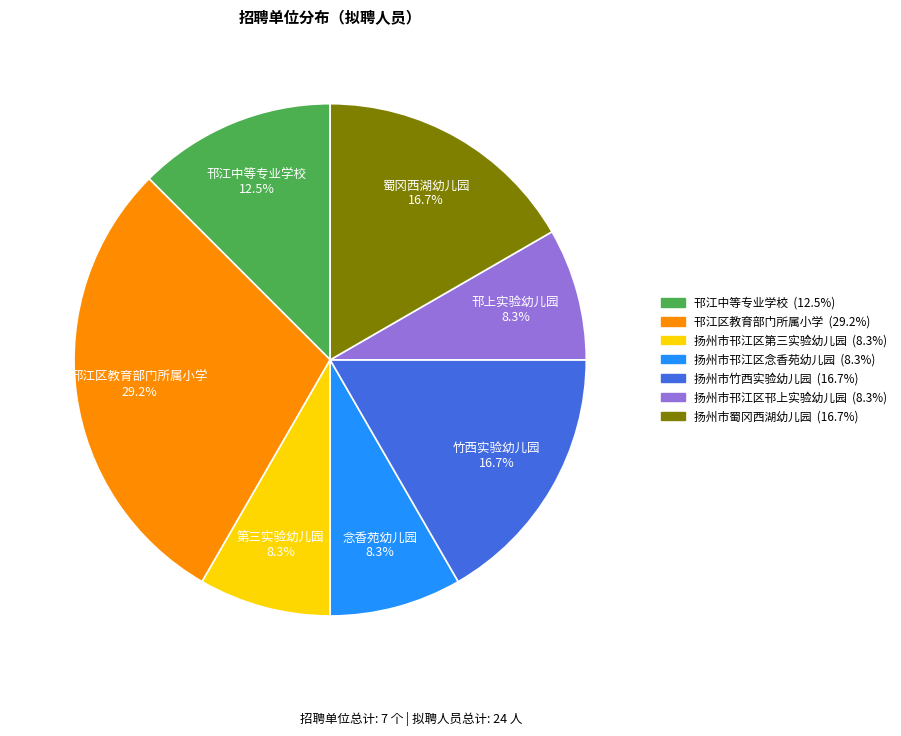

Is there a majority slice in this chart?

No